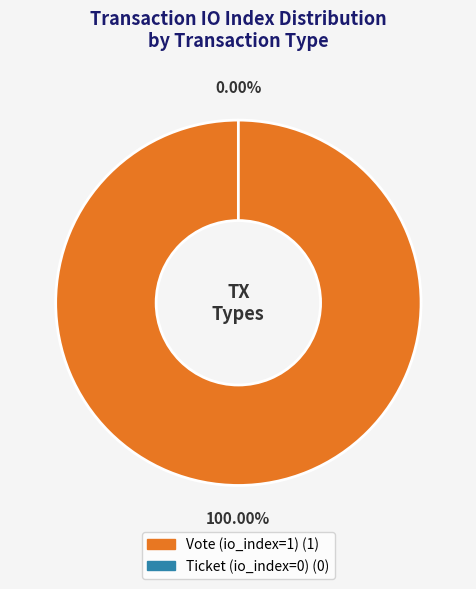

What is the largest slice in the pie chart?

Vote (io_index=1)